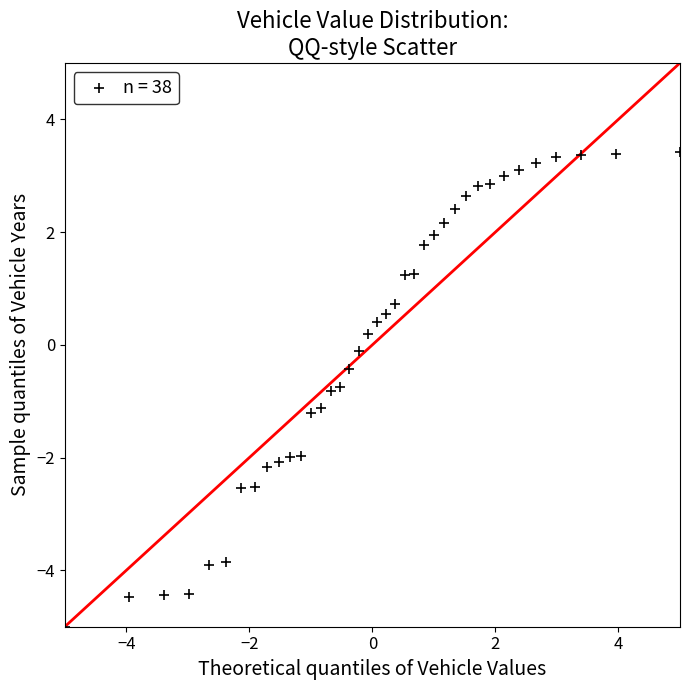

What is the range of Y values (max minus min)?

8.4